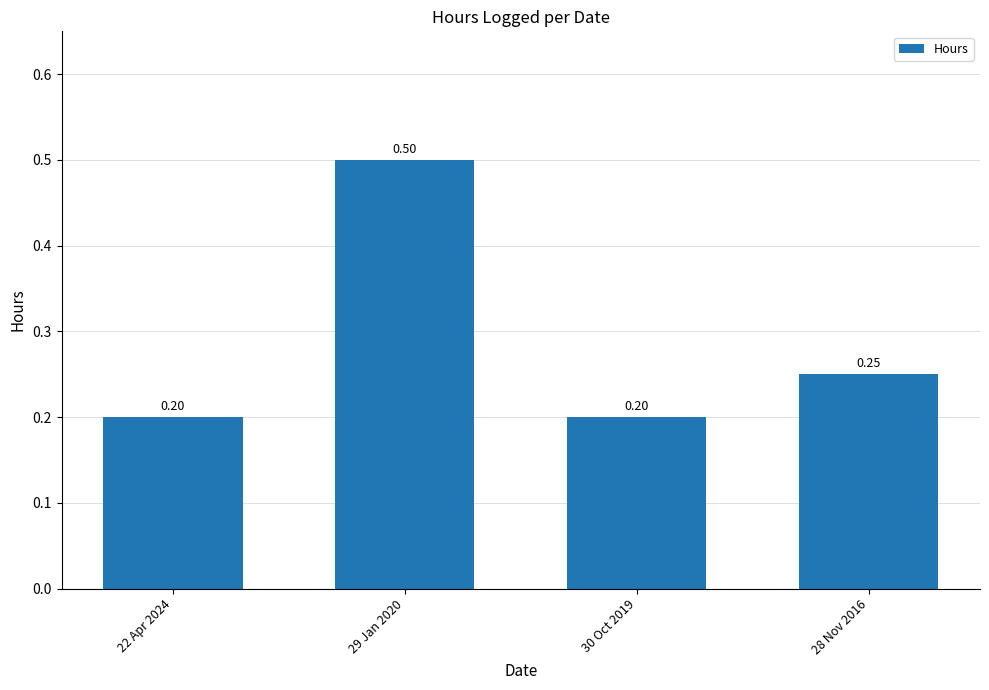

True or false: the data shows 0.3 at 22 Apr 2024.

False